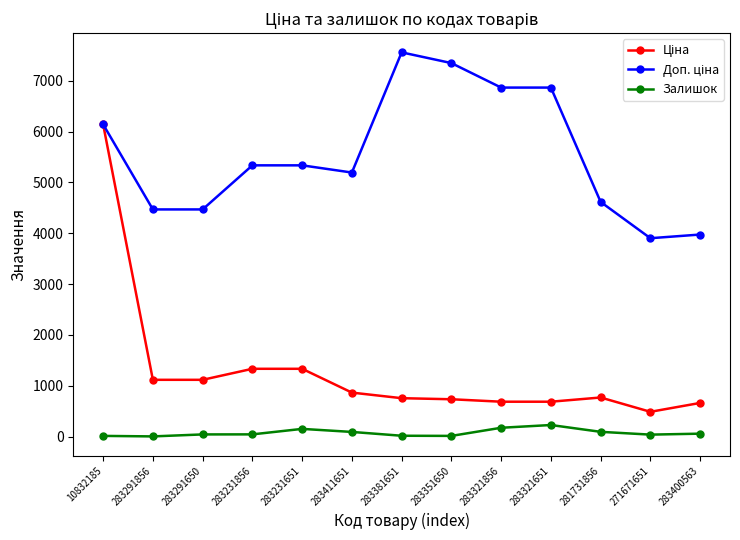

What is the difference between the highest and lowest values at 283321856?

6692.9